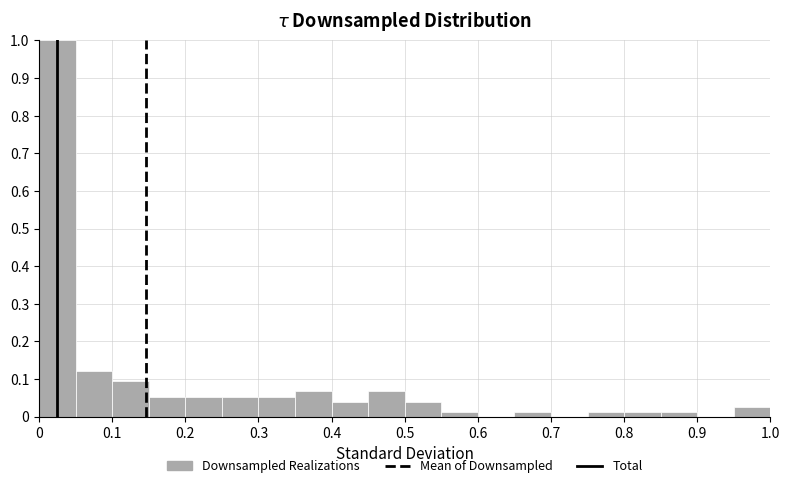

Reading left to right, list every bar in this chart as the range it spans on the x-axis followed by its height. The values are not printed on the chart, so give them approximately, as read against the axis.

0.00 to 0.05: 1.00
0.05 to 0.10: 0.12
0.10 to 0.15: 0.09
0.15 to 0.20: 0.05
0.20 to 0.25: 0.05
0.25 to 0.30: 0.05
0.30 to 0.35: 0.05
0.35 to 0.40: 0.07
0.40 to 0.45: 0.04
0.45 to 0.50: 0.07
0.50 to 0.55: 0.04
0.55 to 0.60: 0.01
0.60 to 0.65: 0
0.65 to 0.70: 0.01
0.70 to 0.75: 0
0.75 to 0.80: 0.01
0.80 to 0.85: 0.01
0.85 to 0.90: 0.01
0.90 to 0.95: 0
0.95 to 1.00: 0.03